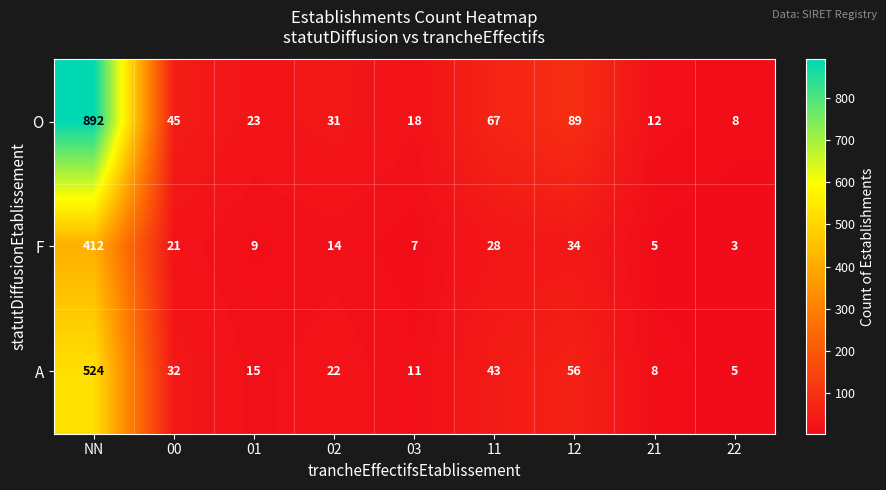

How many distinct data groups are displayed?

3